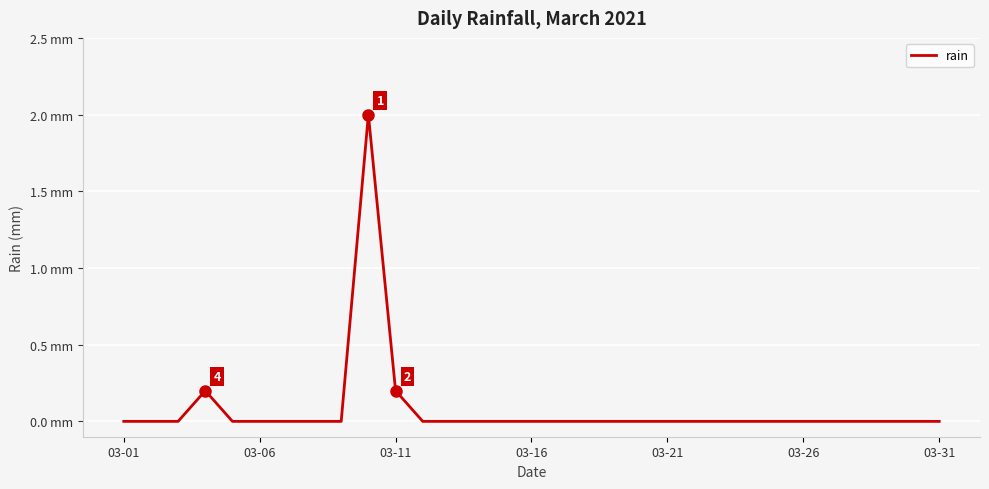

Is this an area chart (filled region under the line)?

No